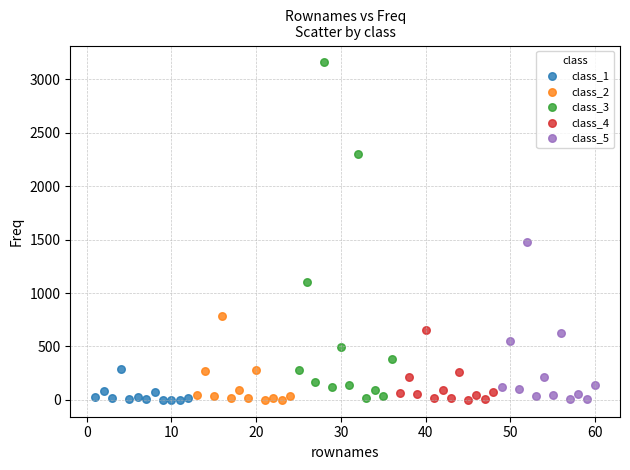

Which series has the widest spread of Y values?

class_3